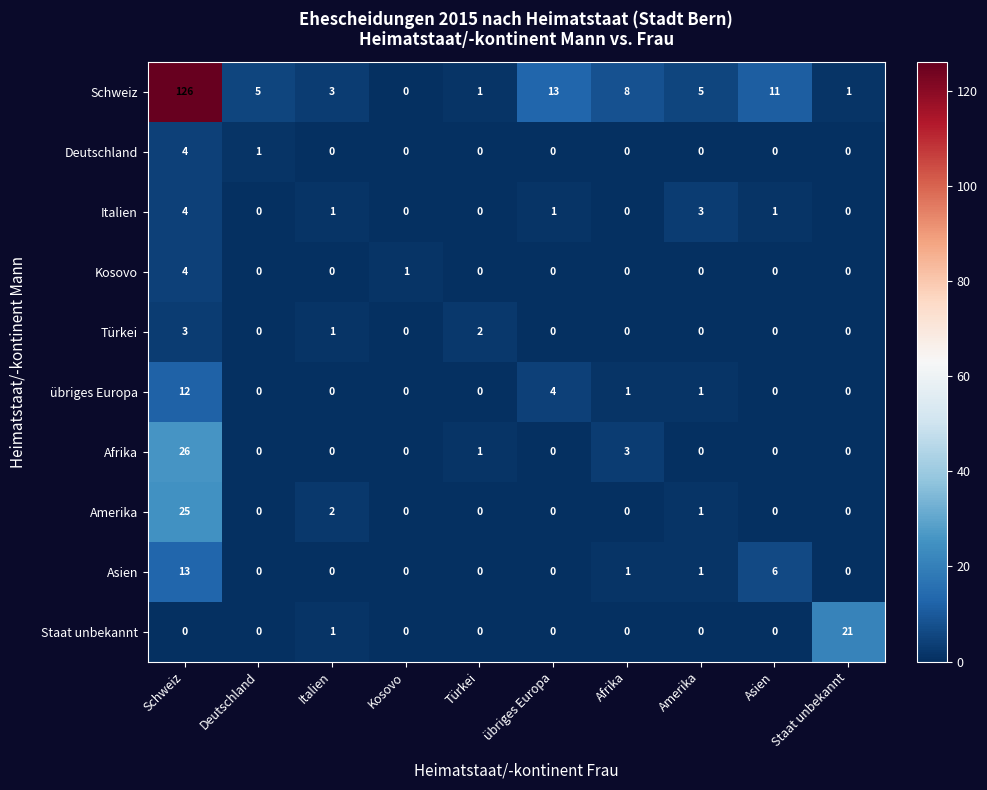

Which series has the largest range (max minus min)?

Schweiz